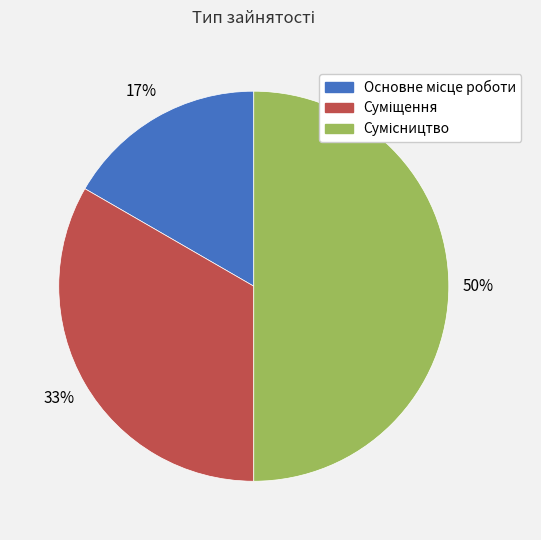

To the nearest percent, what is the average slice percentage?

33%